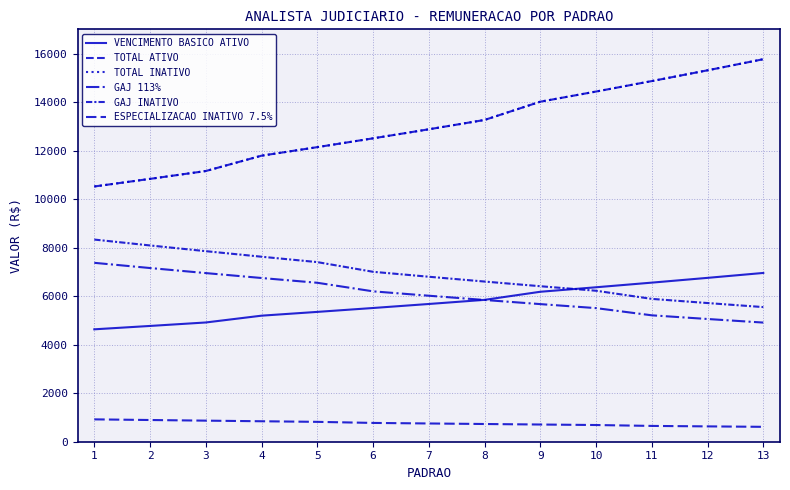

Which has a higher value, 12 or 1?

12